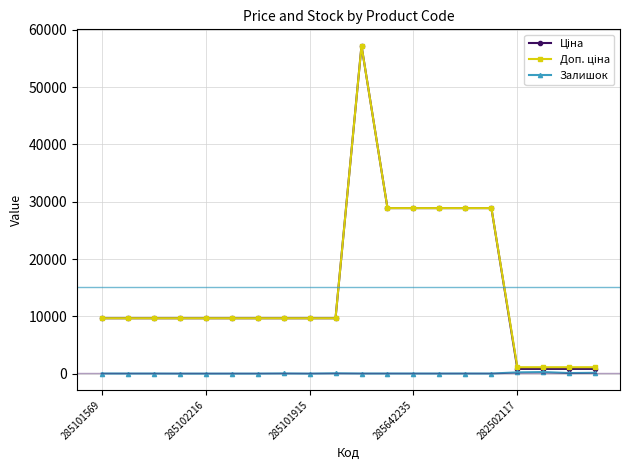

True or false: Залишок has more than 0 points higher than both neighbors.

True